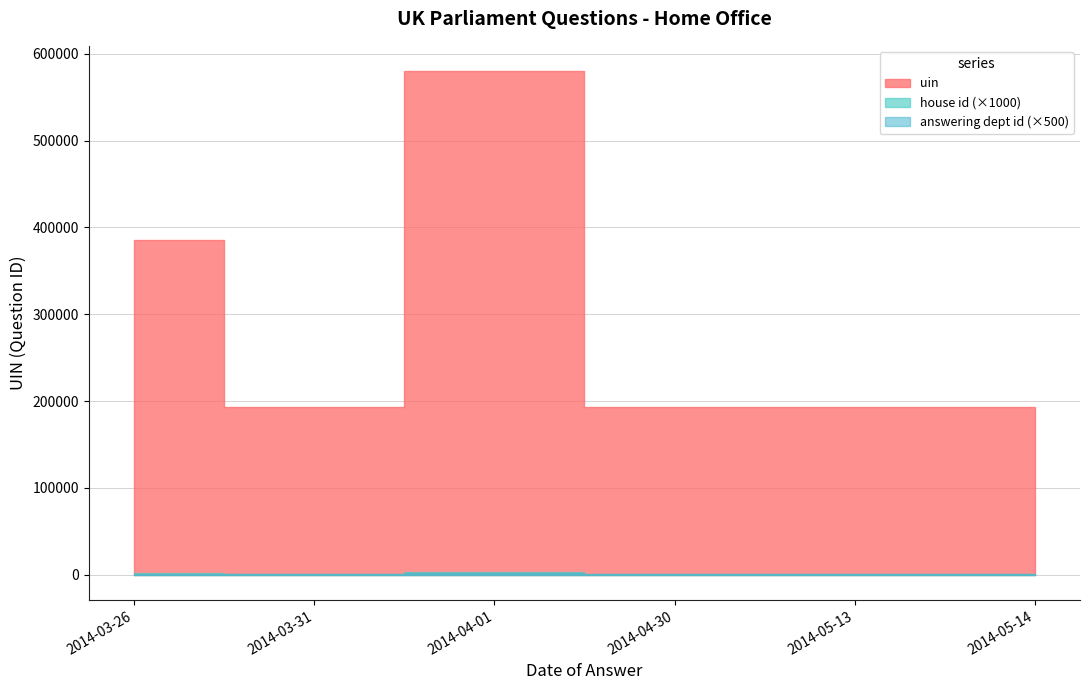

The house id series shows 1 at 2014-03-26. True or false?

True